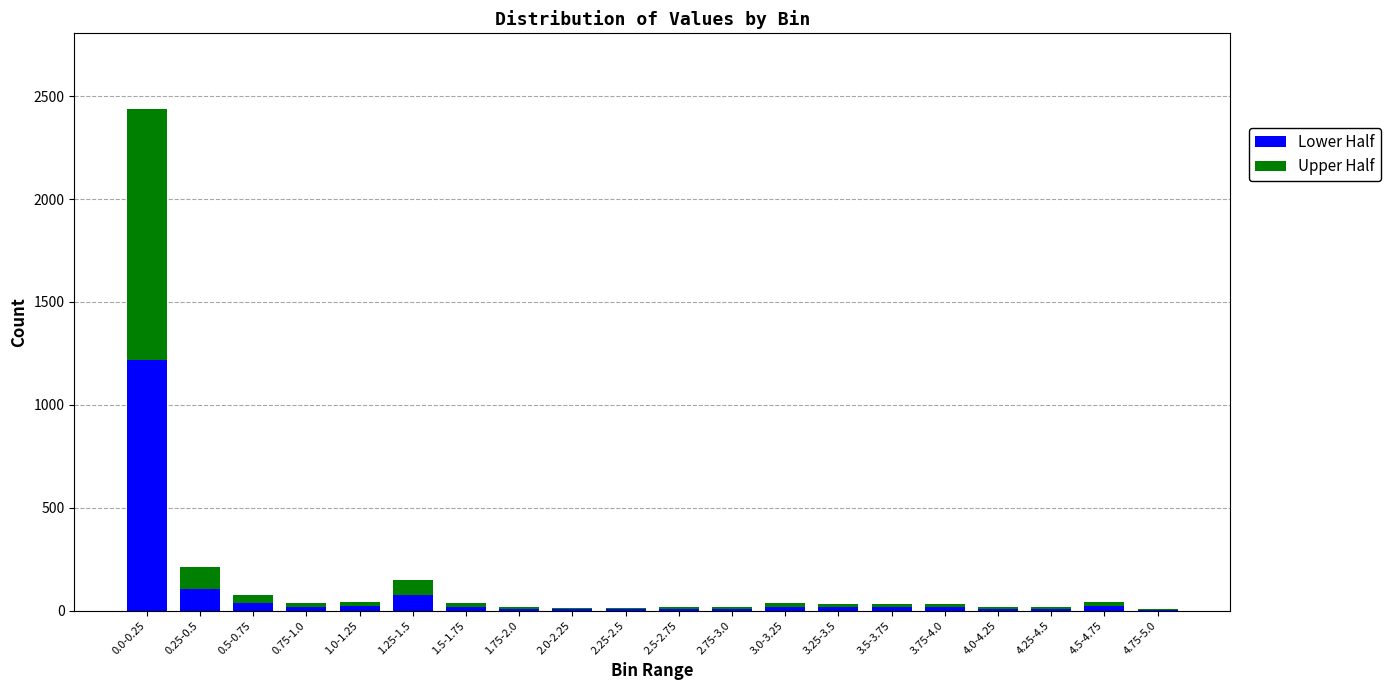

What is the difference between the Lower Half values at 3.5-3.75 and 1.25-1.5?

60